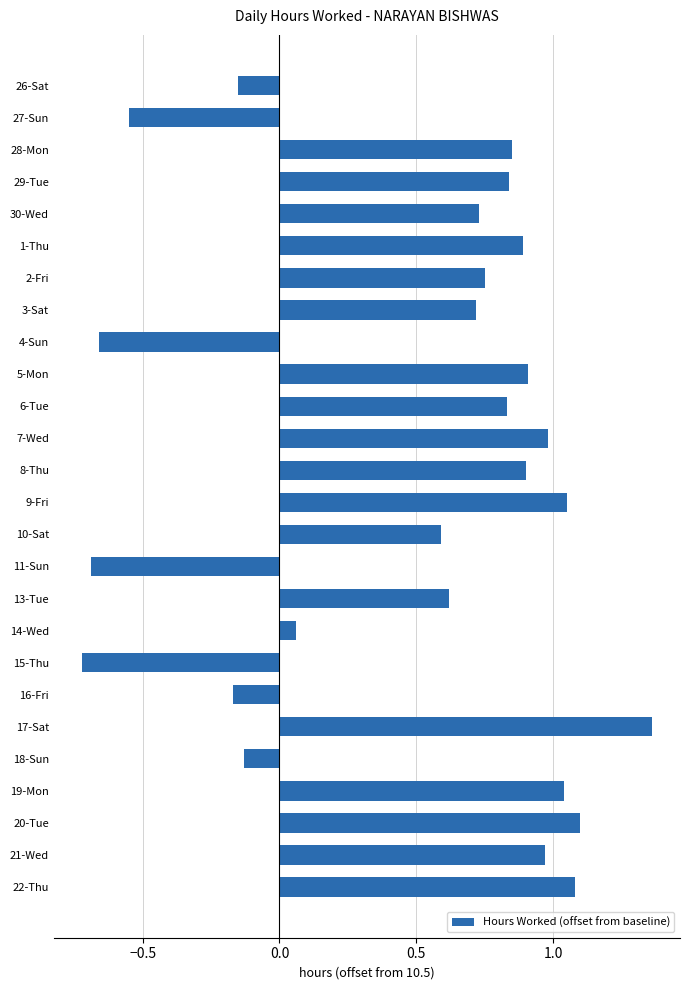

What is the difference between the values at 3-Sat and 22-Thu?

0.4